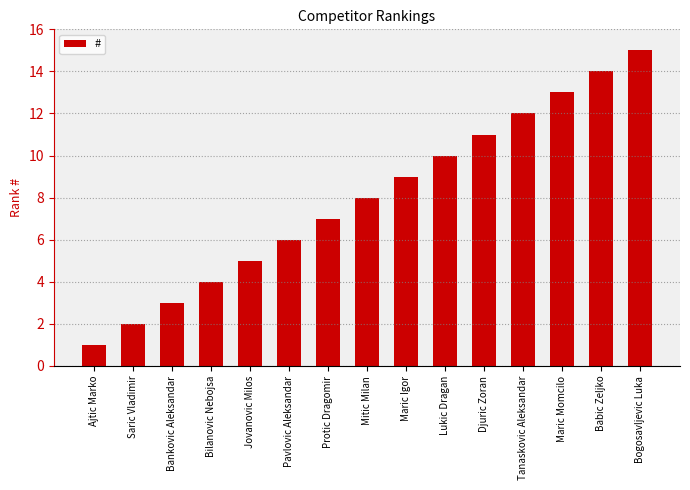

Count the number of data series in this chart.

1